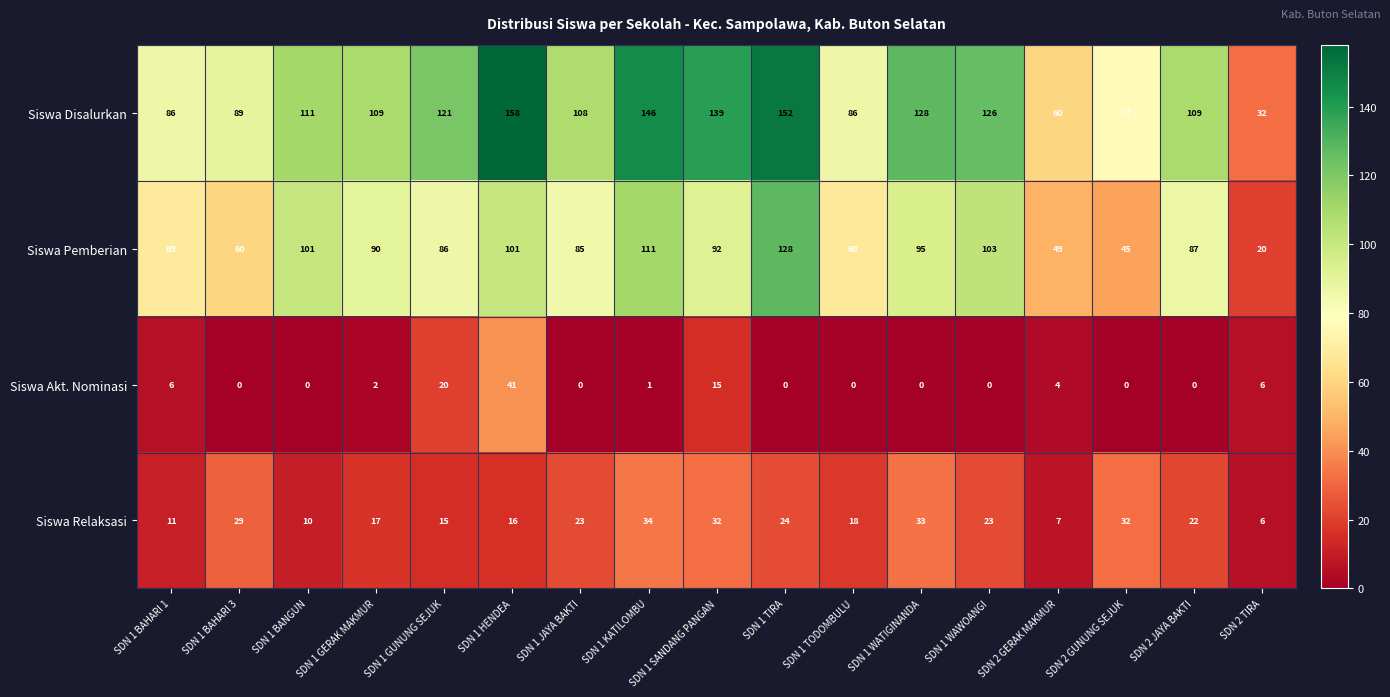

What is the difference between the highest and lowest values at SDN 1 JAYA BAKTI?

108